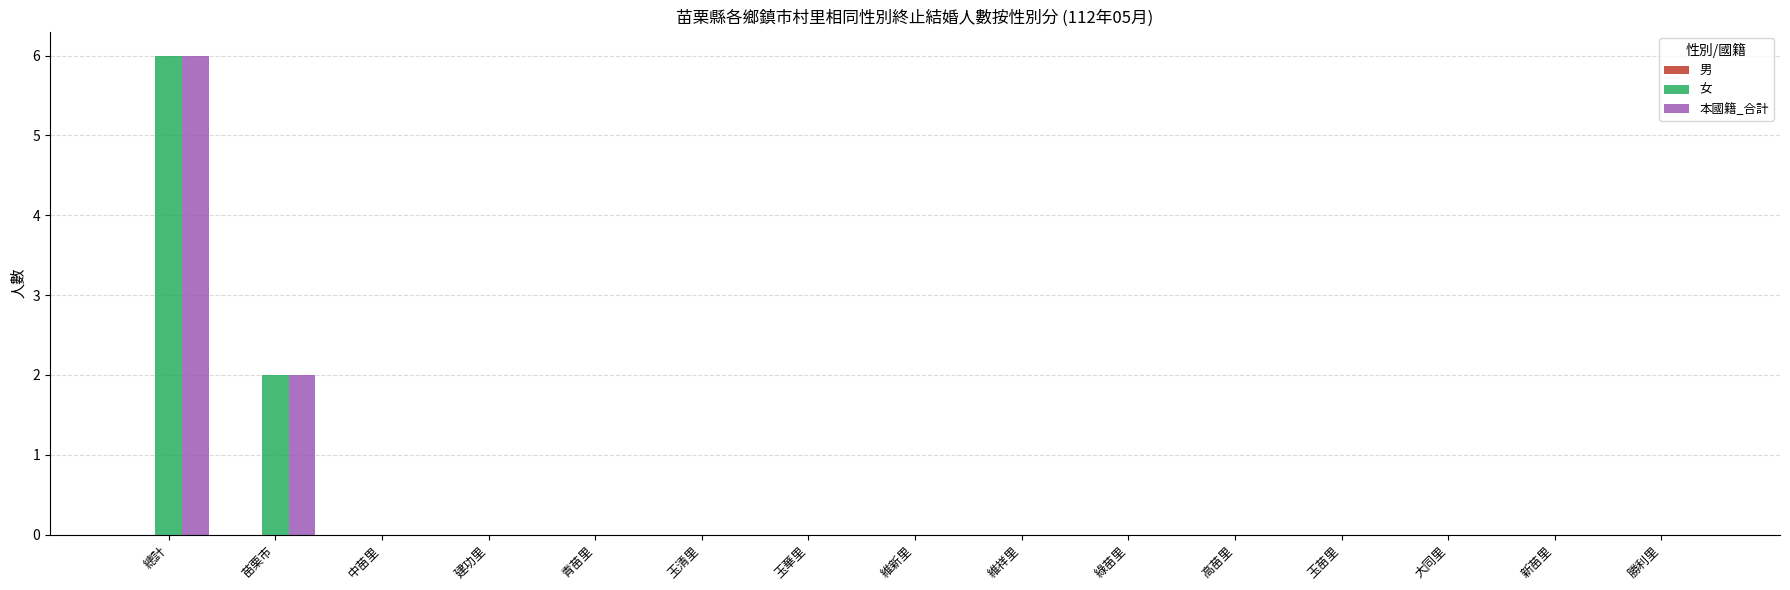

Count the number of data series in this chart.

2